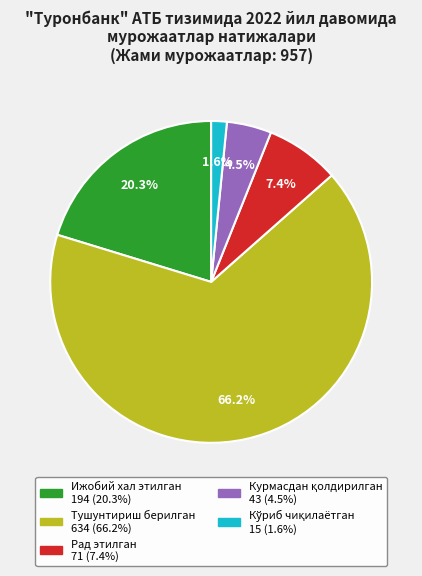

What percentage is NOT represented by Рад этилган?

92.6%